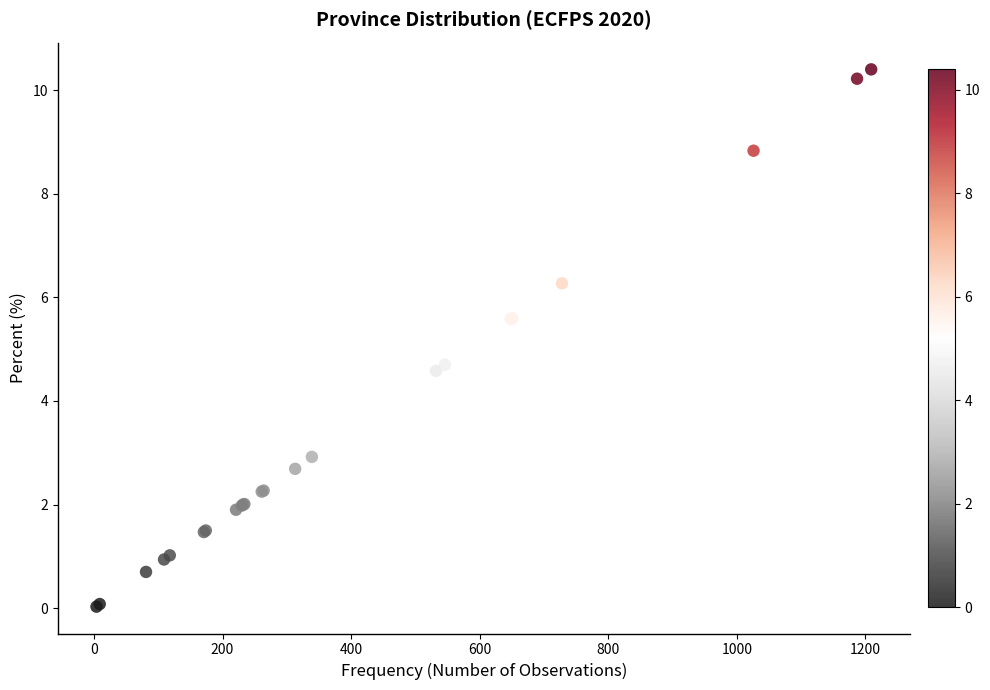

What Y value in the scatter plot is closest to 5?

4.7